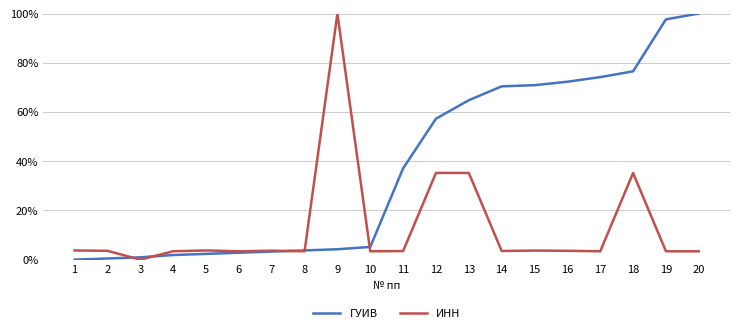

Which label corresponds to the smallest value in the chart?

1